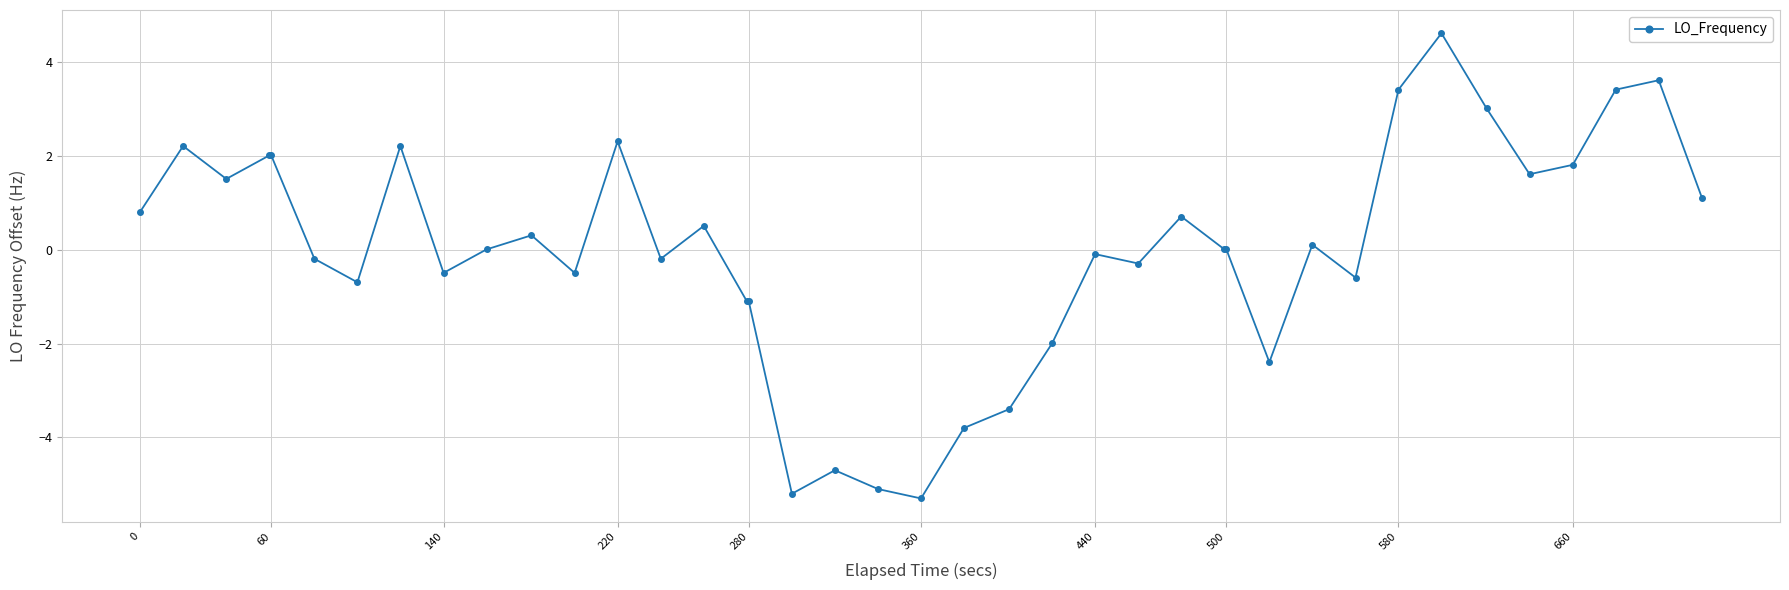

What is the difference between the second highest and minimum values?

8.9